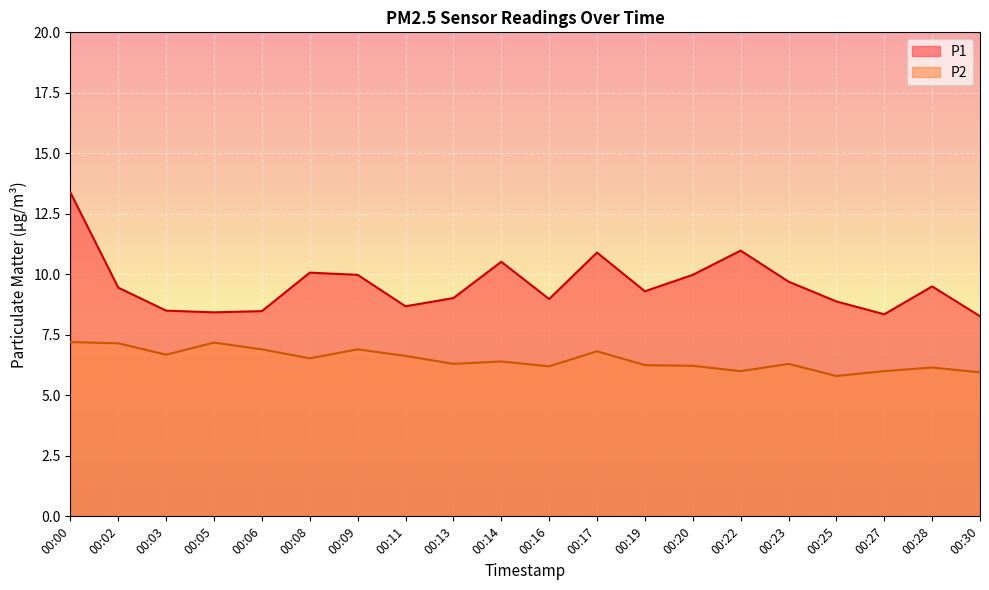

Is it true that P2 equals 6.6 at 00:11?

True